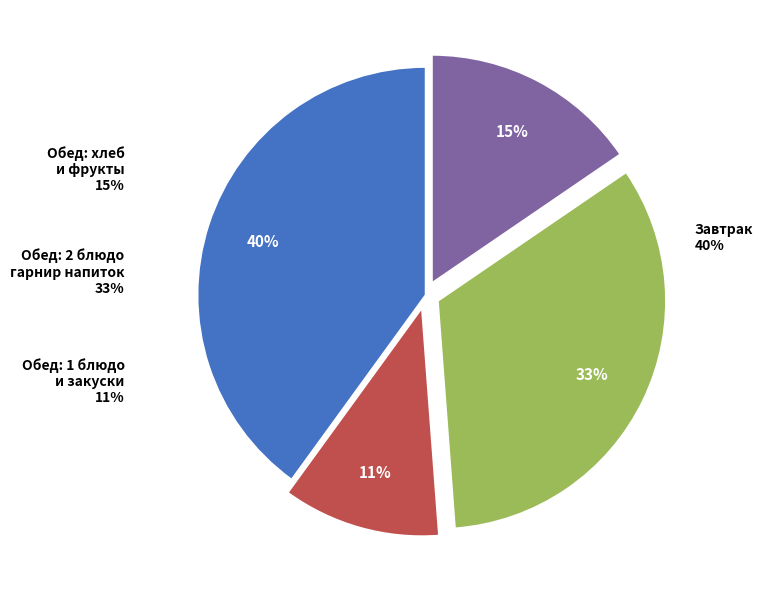

Is there a majority slice in this chart?

No